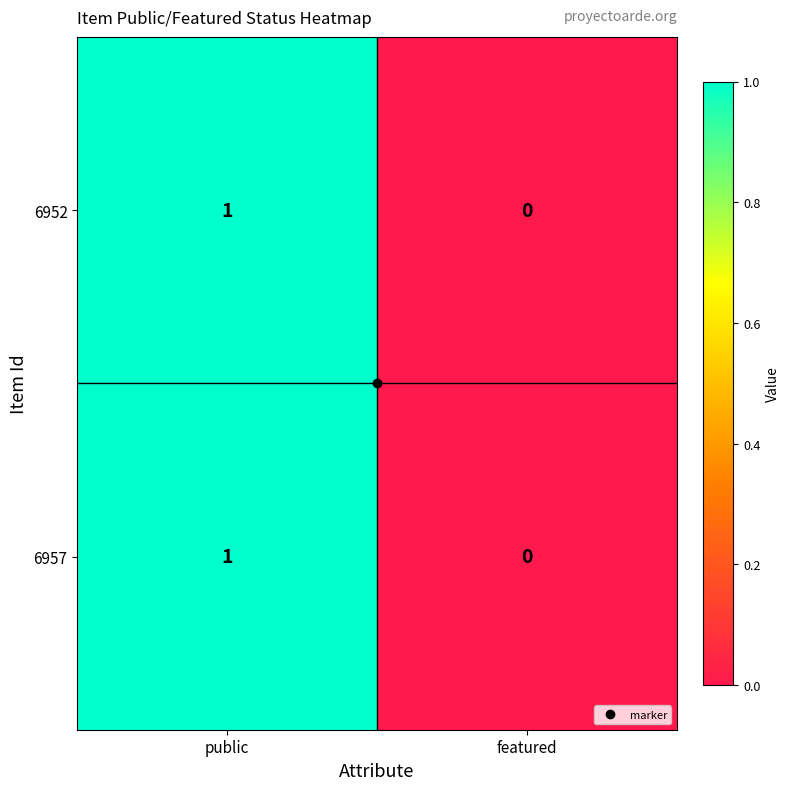

At which label is 6952 closest to 0?

featured